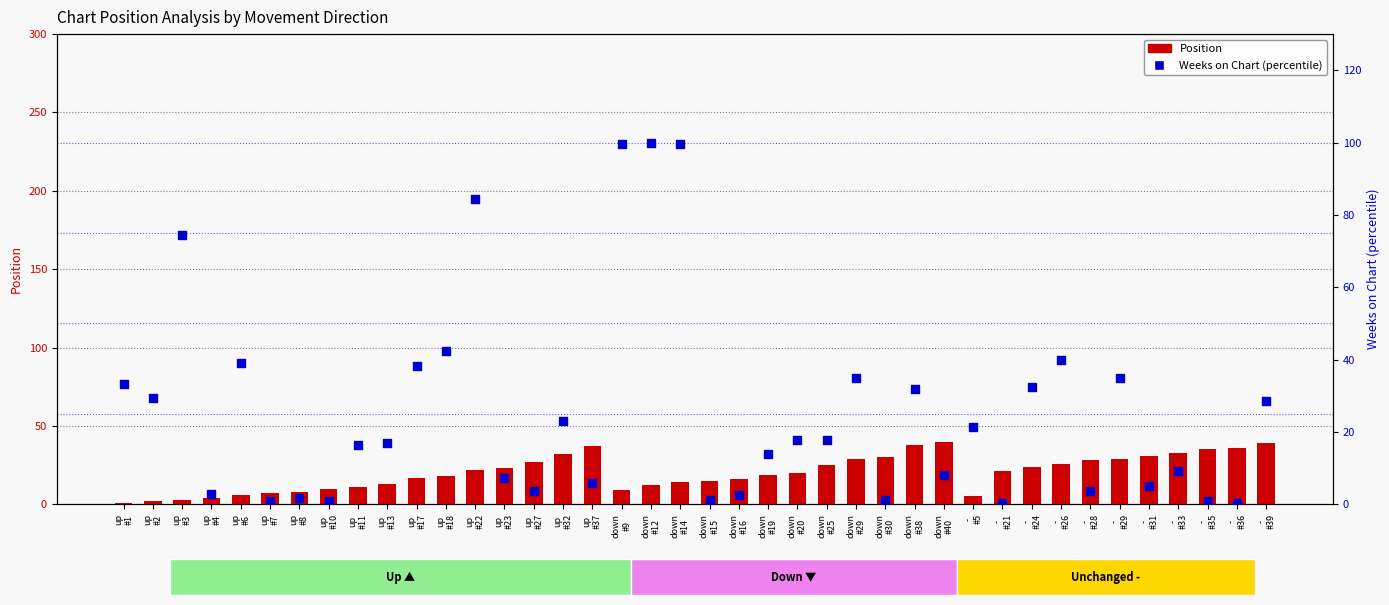

At which category is the sum across all series the highest?

down
#14